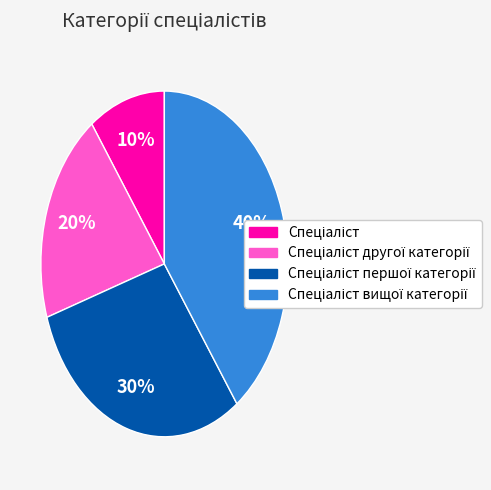

To the nearest percent, what is the average slice percentage?

25%